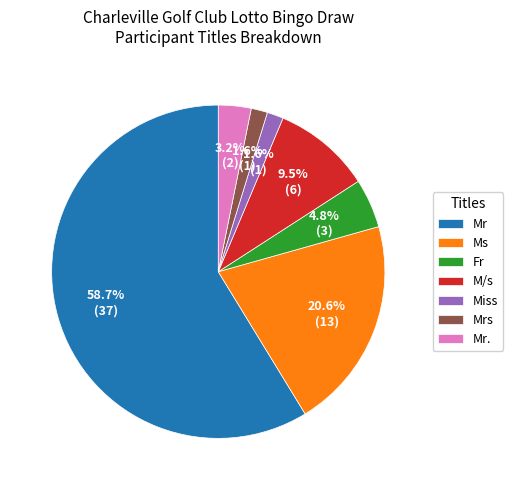

The Mr slice represents 1% of the pie. True or false?

False